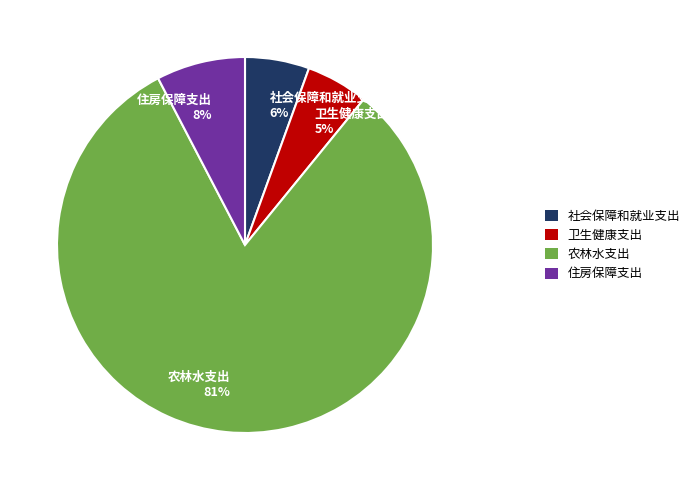

True or false: 卫生健康支出 accounts for 5% of the total.

True